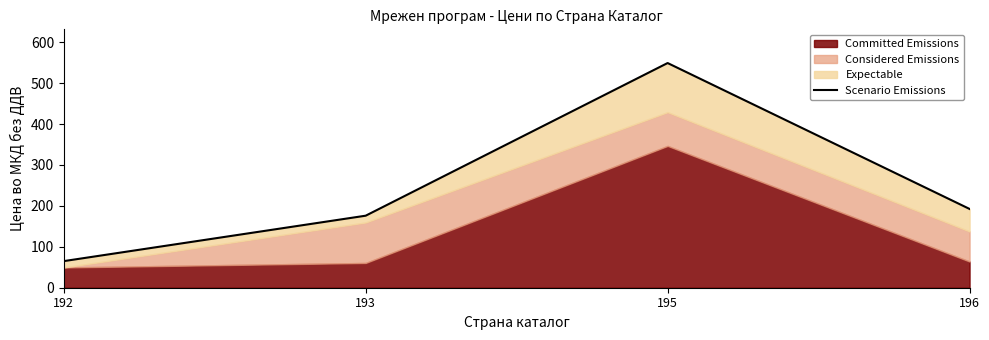

At which category does the chart reach its minimum across all series?

192